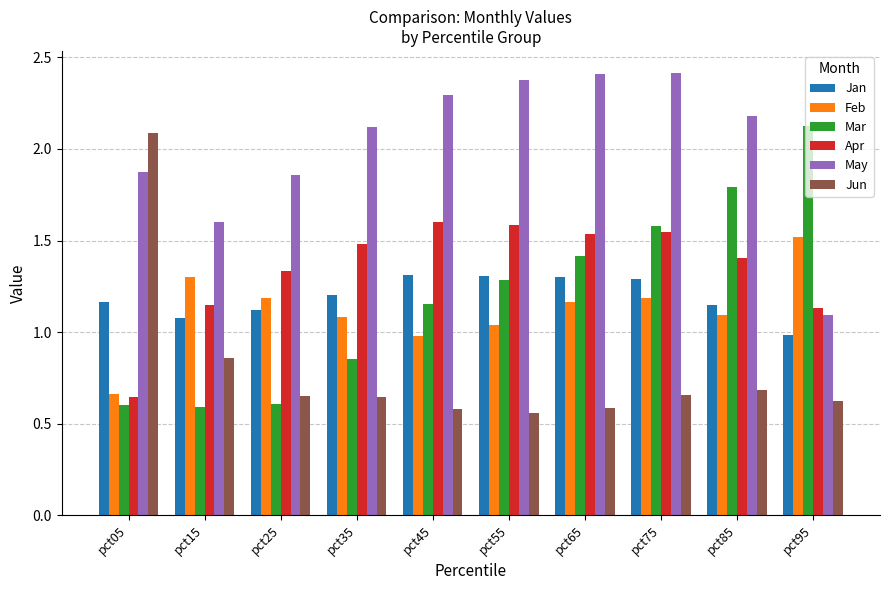

Is the value of Mar at pct65 greater than the value of Apr at pct75?

No